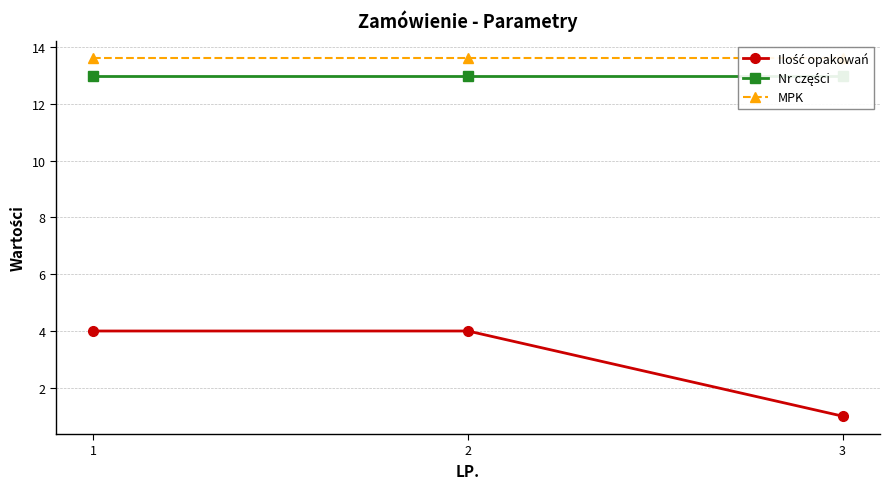

Rank the series by their maximum value, from lowest to highest.

Ilość opakowań, Nr części, MPK